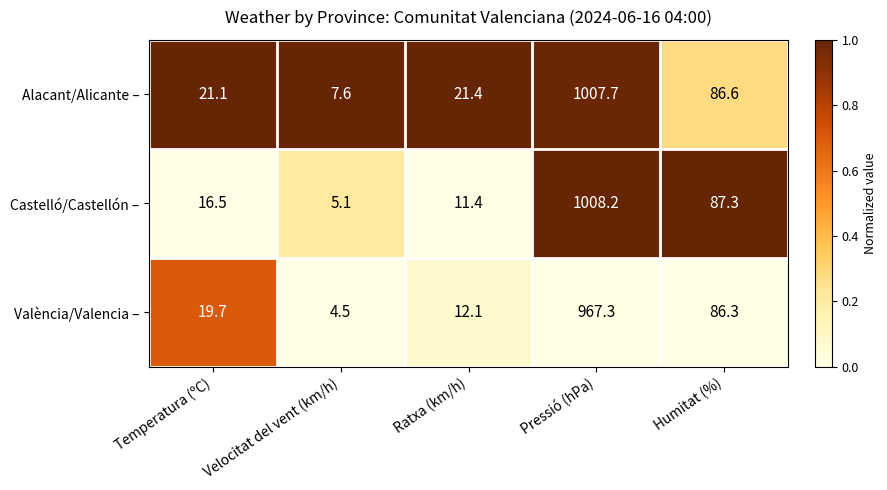

The value of València/Valencia – at Pressió (hPa) is 967.3. True or false?

True